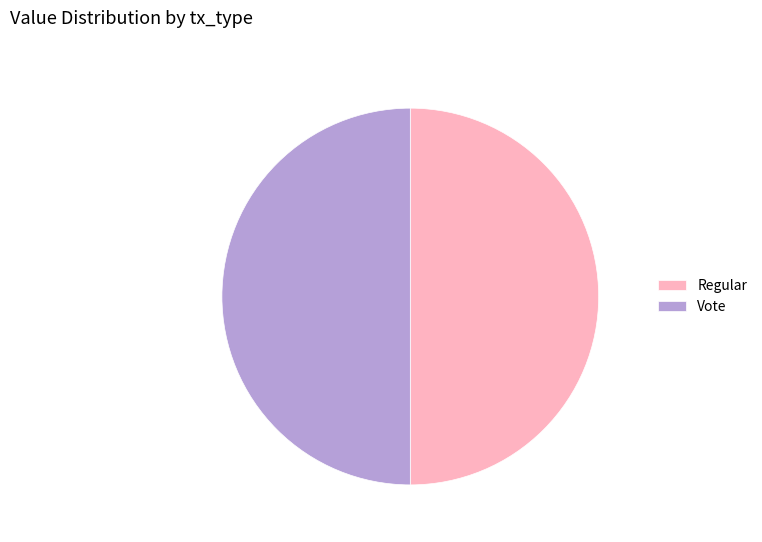

Do Vote and Regular together represent more than half of the pie?

Yes